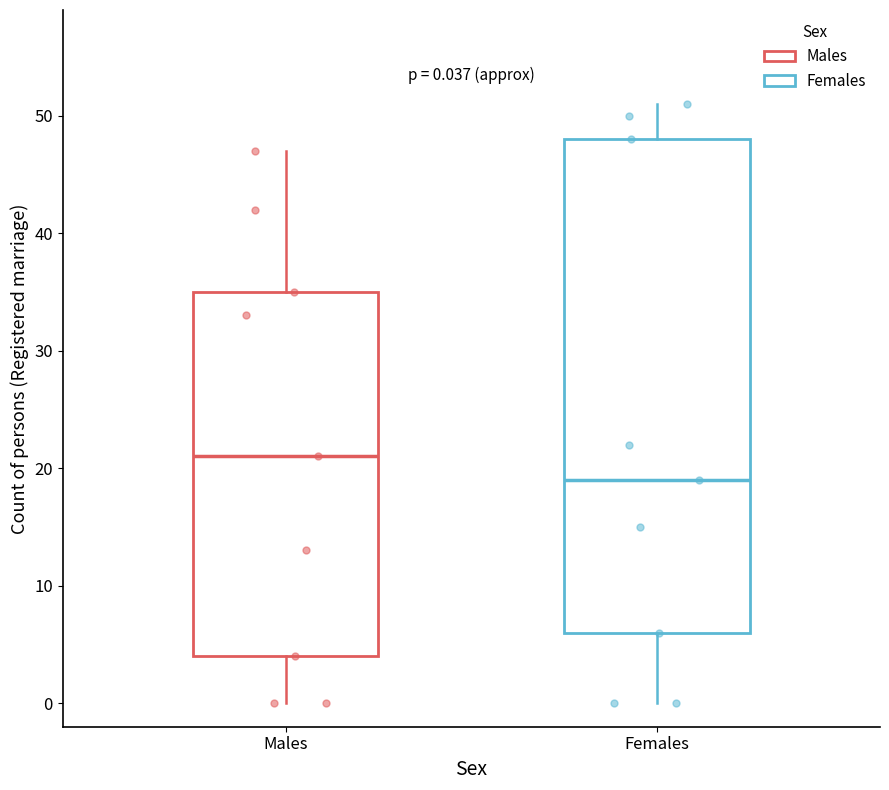

Which box has the lowest median line?

Females